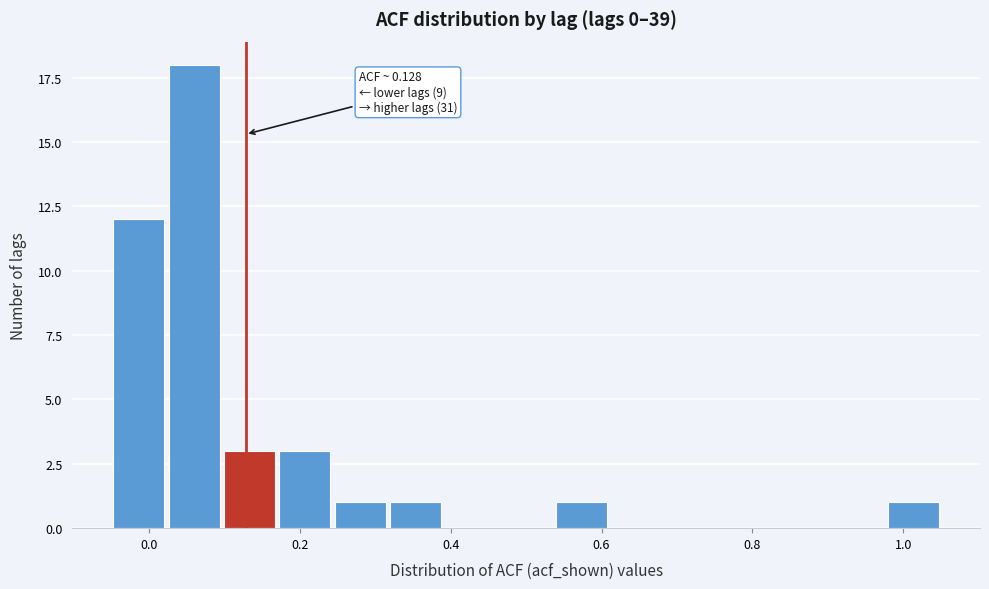

Around what value on the x-axis is the tallest bar? Give the approximate position of its centre, as read against the axis.

0.06